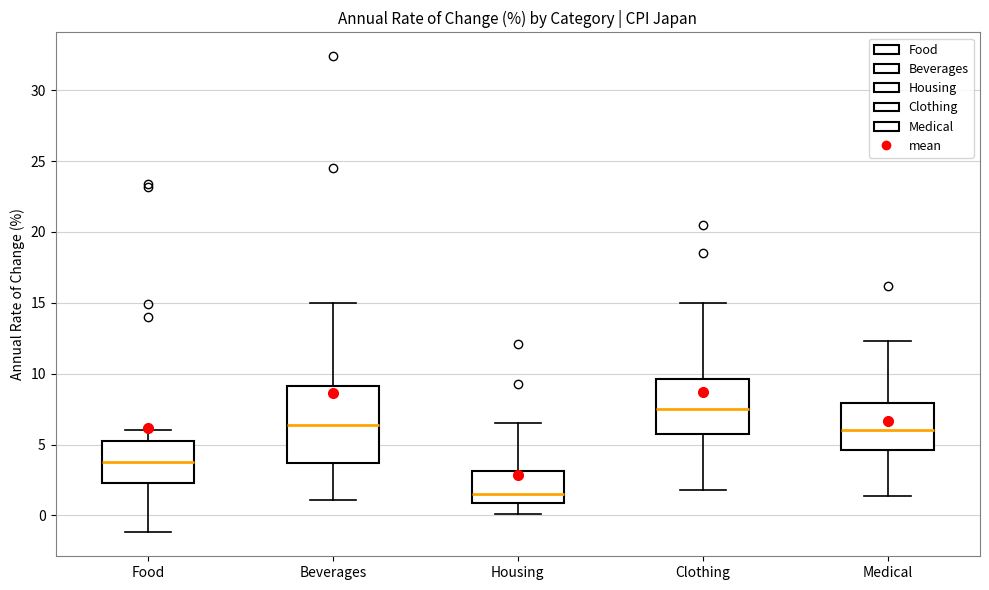

Reading left to right, transcribe this box plot: for each box, give where its median line is, the range the box spans, and where its two whiskers end, as read against the y-axis. The values are not printed on the chart, so give them approximately, as read against the axis.

Food: median 4.0, box 2.5 to 5.5, whiskers -1.0 to 6.0
Beverages: median 6.5, box 3.5 to 9.0, whiskers 1.0 to 15.0
Housing: median 1.5, box 1.0 to 3.0, whiskers 0.0 to 6.5
Clothing: median 7.5, box 6.0 to 9.5, whiskers 2.0 to 15.0
Medical: median 6.0, box 4.5 to 8.0, whiskers 1.5 to 12.5